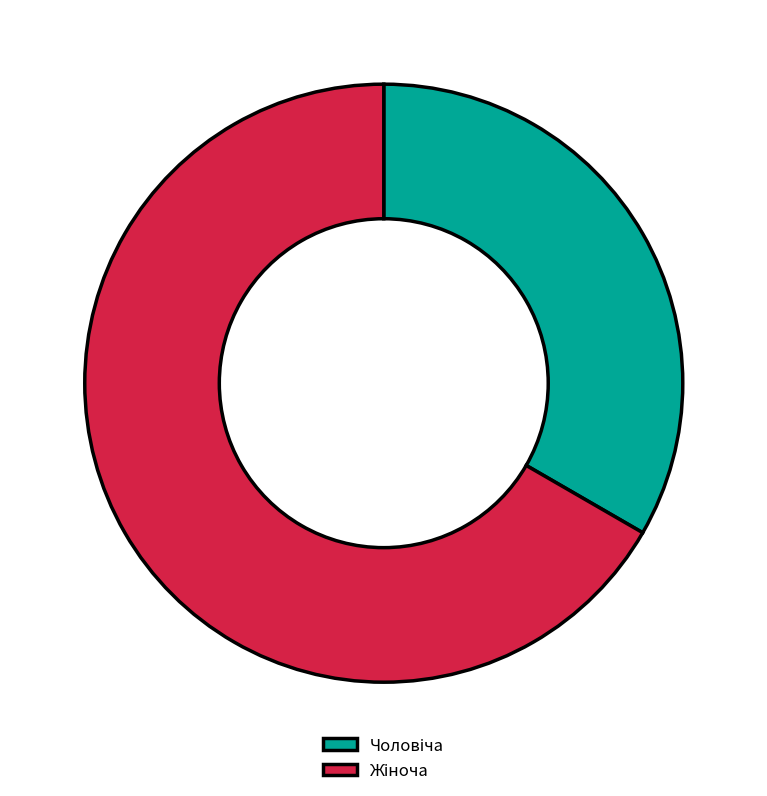

Is there a majority slice in this chart?

Yes